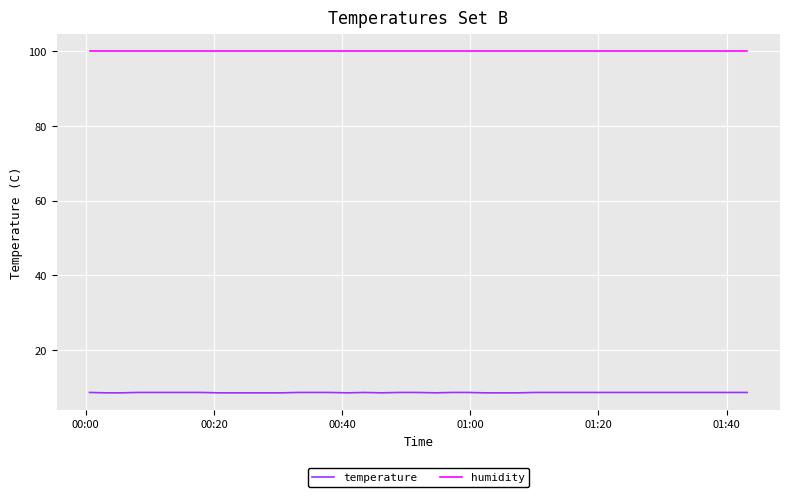

What is the difference between the maximum and second lowest values in the temperature series?

0.1